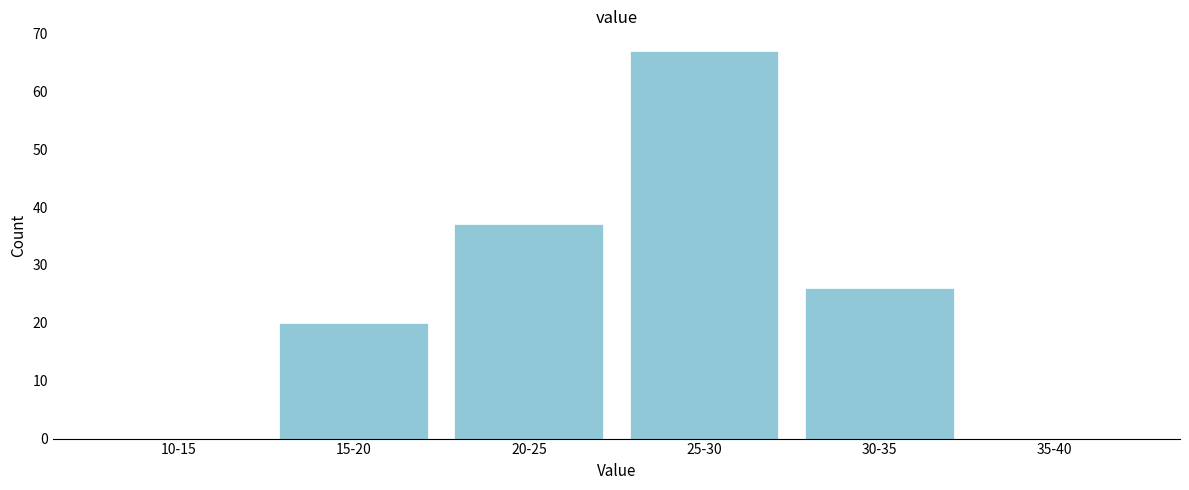

Reading right to left, transcribe all the data shown in this chart.

35-40=0	30-35=26	25-30=67	20-25=37	15-20=20	10-15=0